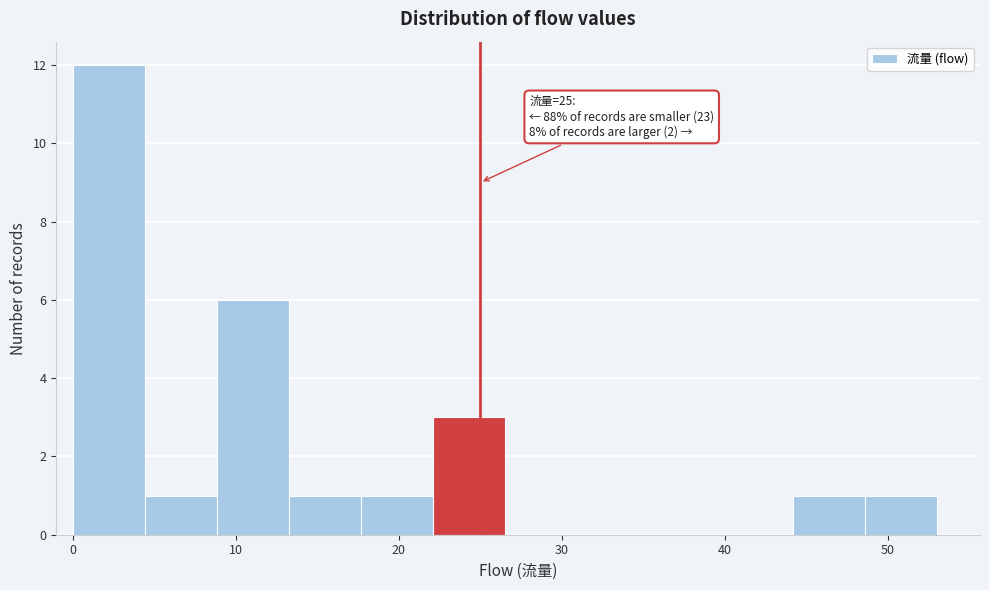

Over which range of the x-axis is the bar tallest?

0 to 4